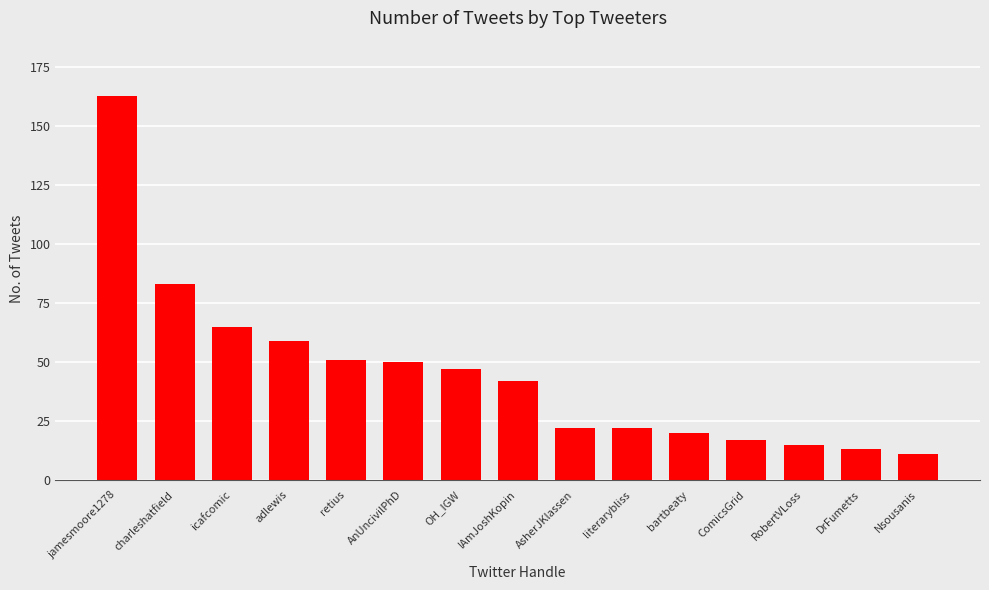

What is the value of the 9th bar from the left?

22